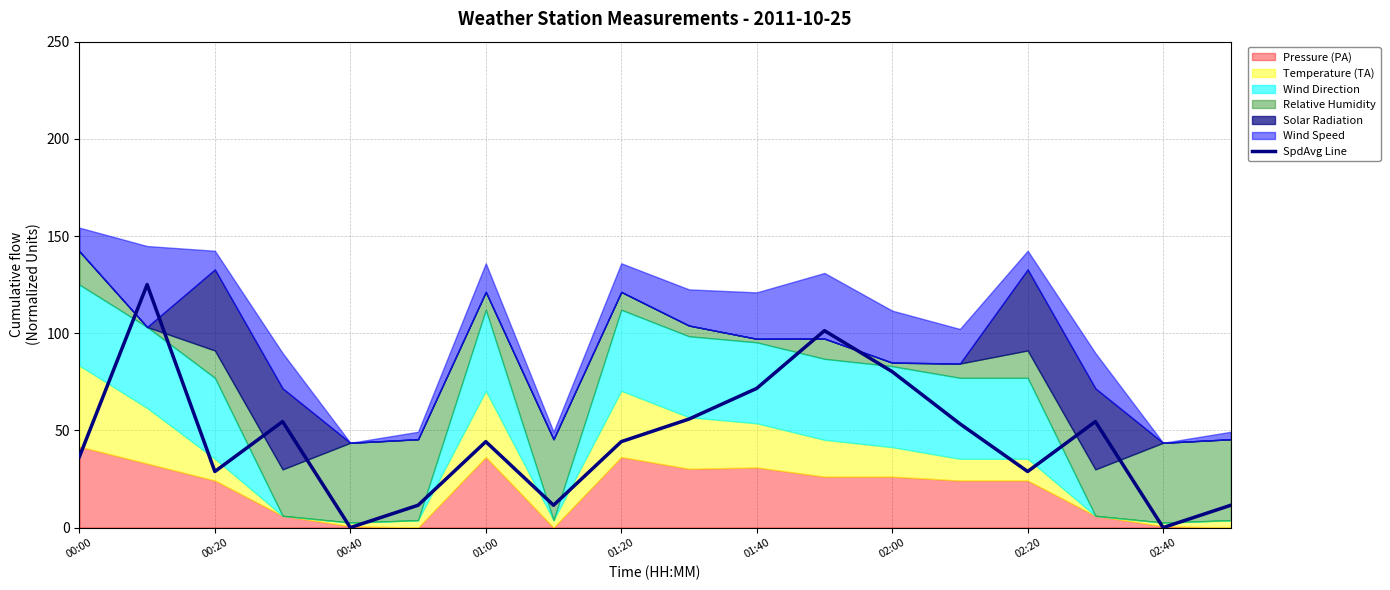

Is it true that SpdAvg Line equals 106.0 at 02:00?

False